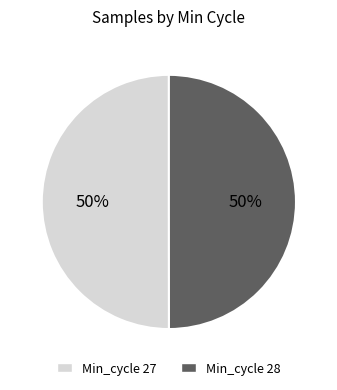

To the nearest percent, what is the average slice percentage?

50%